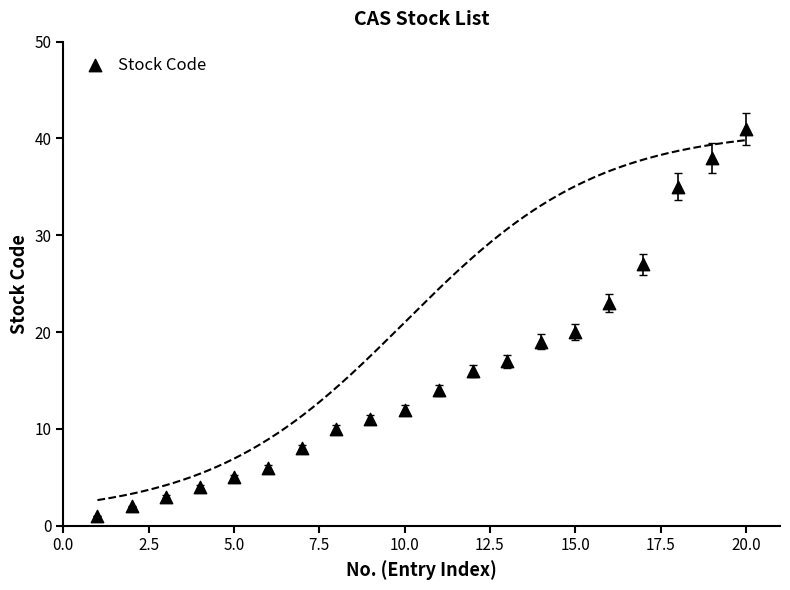

What Y value in the scatter plot is closest to 21?

20